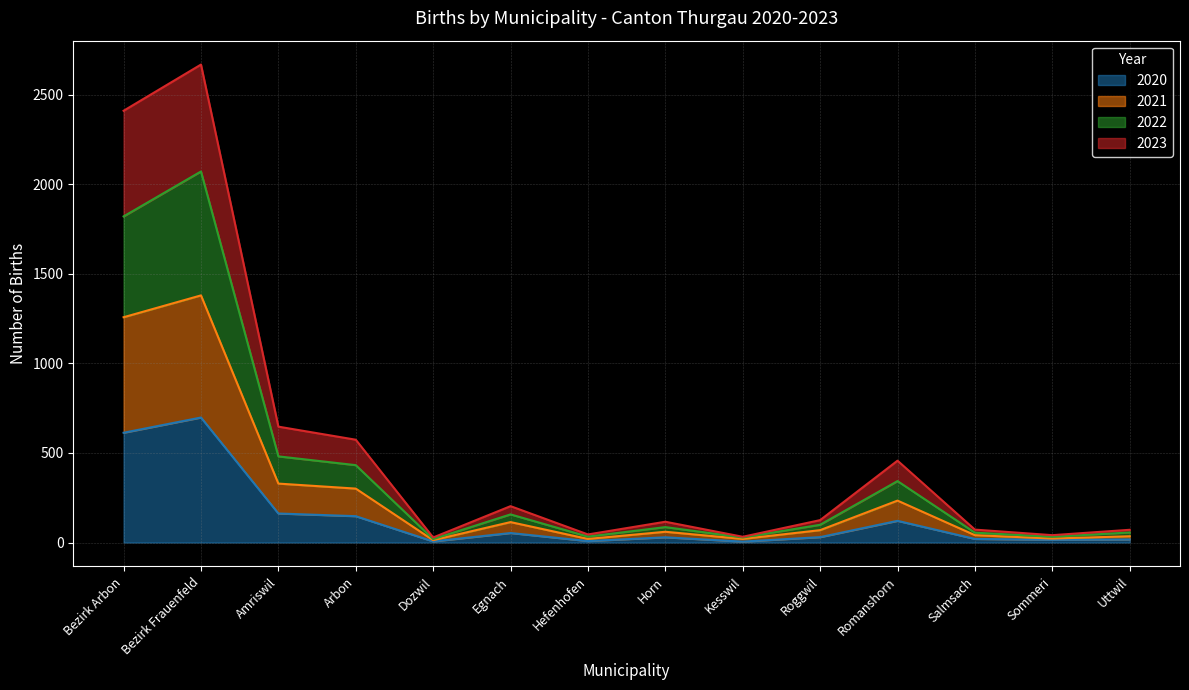

True or false: 2022 and 2020 cross at least once.

False